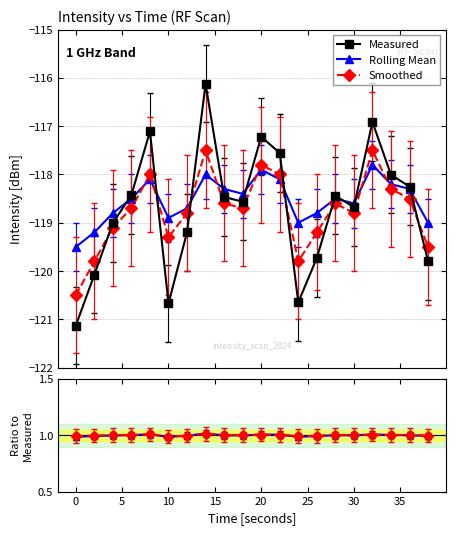

What is the value of the Rolling Mean / Meas. point at the 7th from the left?

1.0